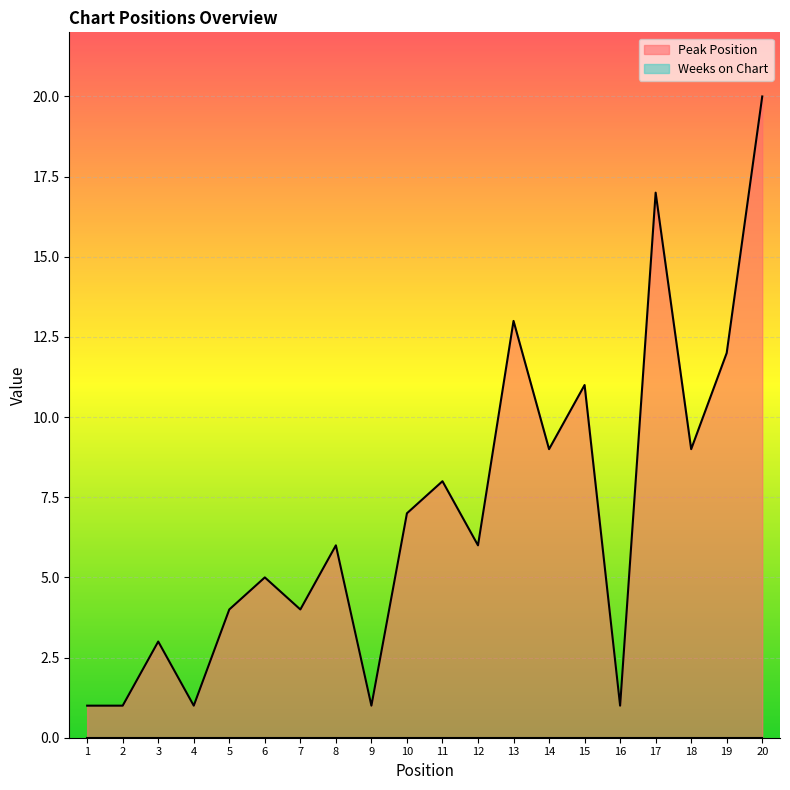

Rank the categories by value from highest to lowest.

20, 17, 13, 19, 15, 14, 18, 11, 10, 8, 12, 6, 5, 7, 3, 1, 2, 4, 9, 16